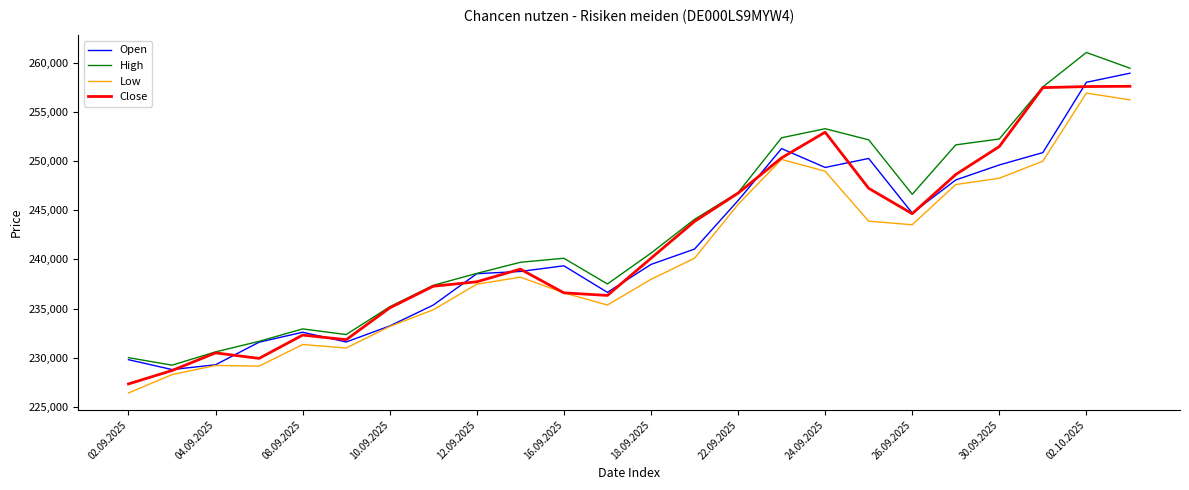

What is the maximum value shown in the chart?

261021